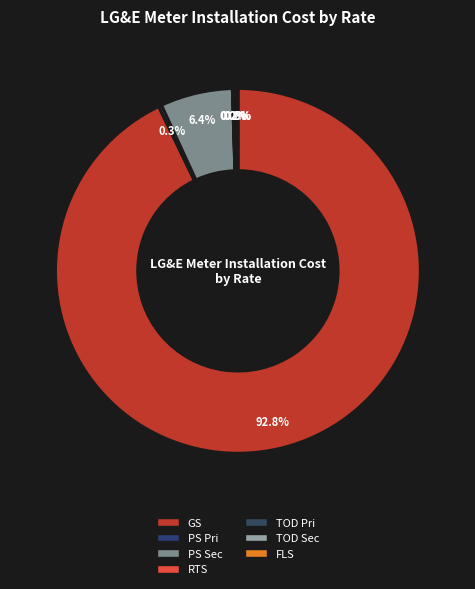

What is the largest slice in the pie chart?

GS